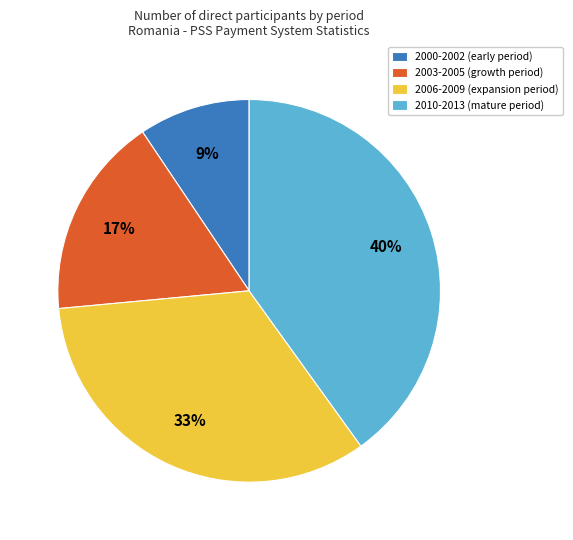

Count the number of slices in the pie.

4